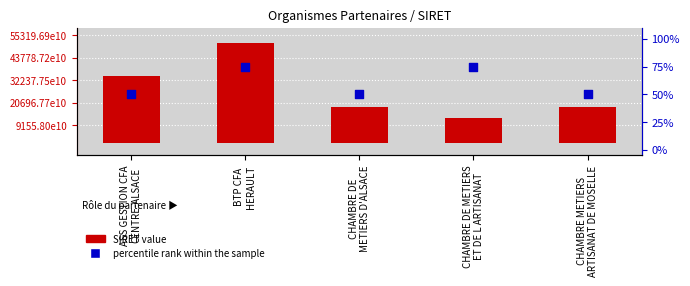

Is the value of percentile rank within the sample at CHAMBRE DE
METIERS D'ALSACE greater than the value of SIRET value at CHAMBRE DE METIERS
ET DE L ARTISANAT?

No